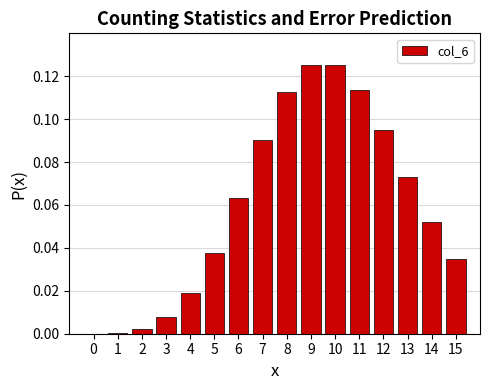

What is the change in value from 4 to 7?

+0.1